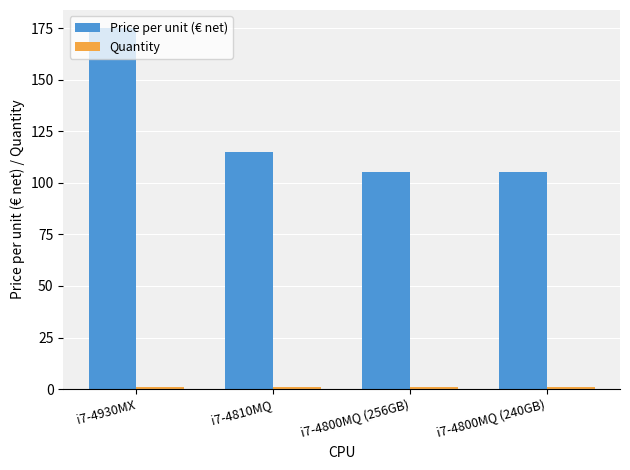

Which category has the highest value across all series?

i7-4930MX